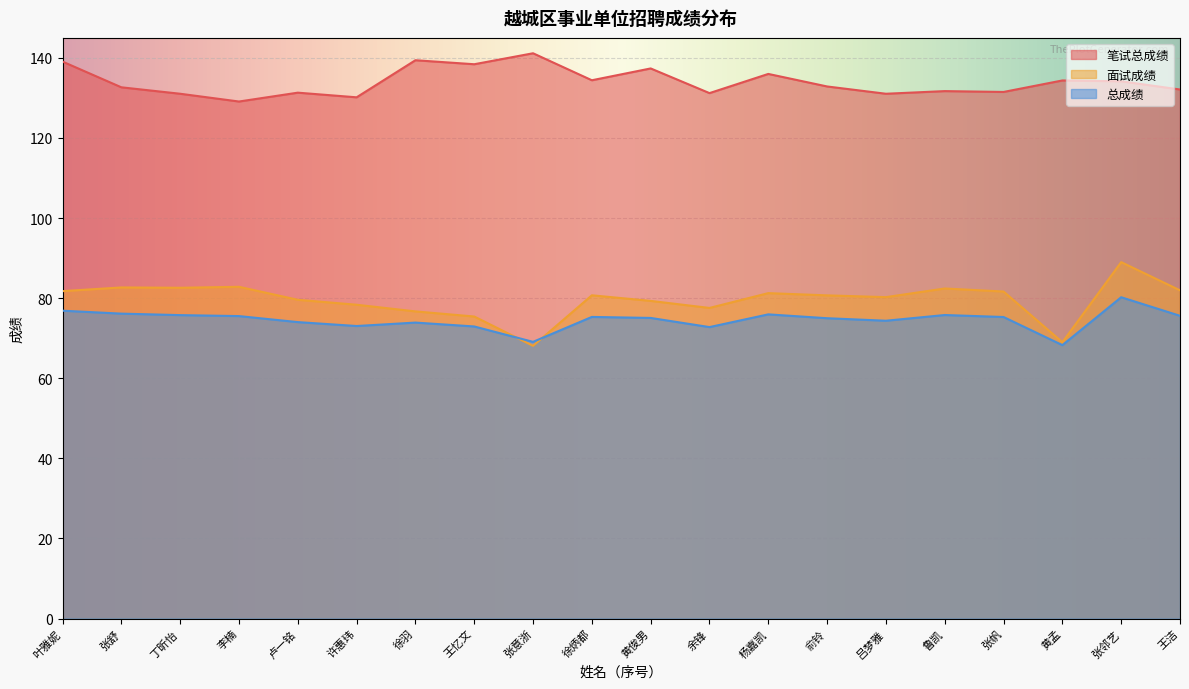

The value of 面试成绩 at 许惠玮 is 25.6. True or false?

False